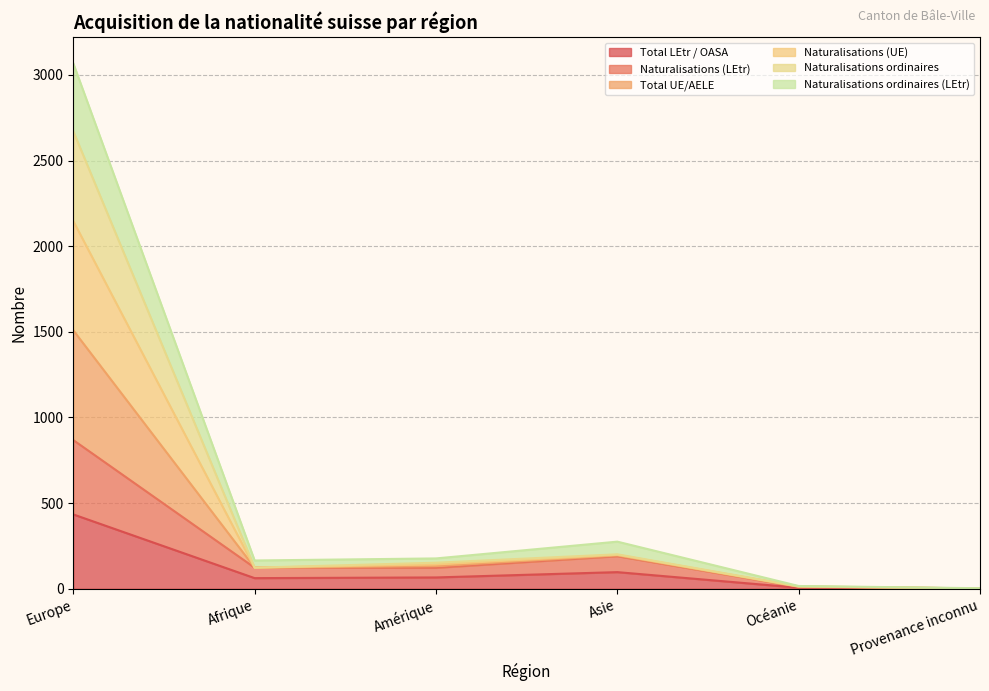

What is the minimum value for Naturalisations (LEtr)?

2